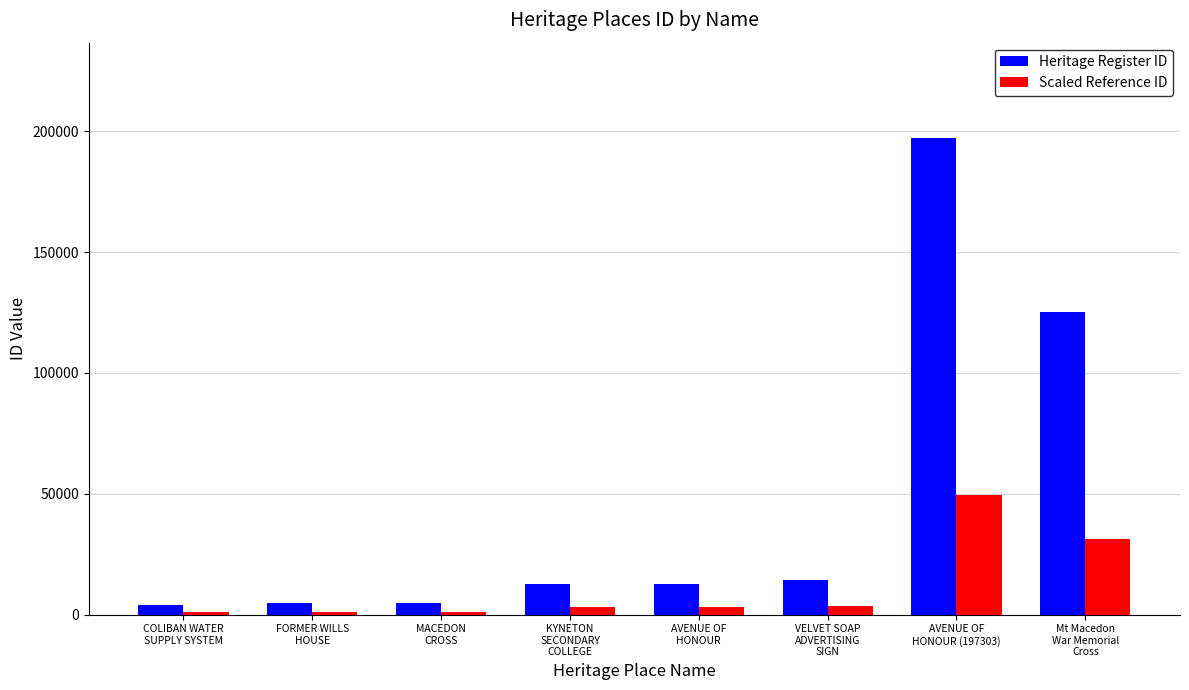

Rank the series at MACEDON
CROSS from highest to lowest value.

Heritage Register ID, Scaled Reference ID